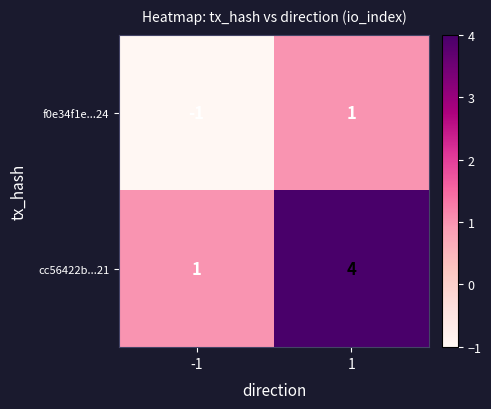

Which series changed the most between -1 and 1?

cc56422b...21